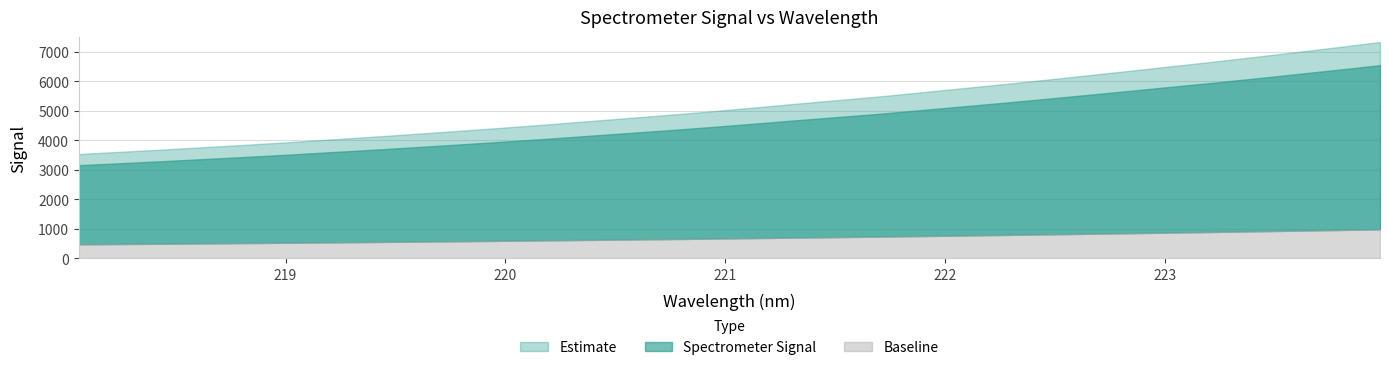

Where does the data first go above 4552?

221.1174